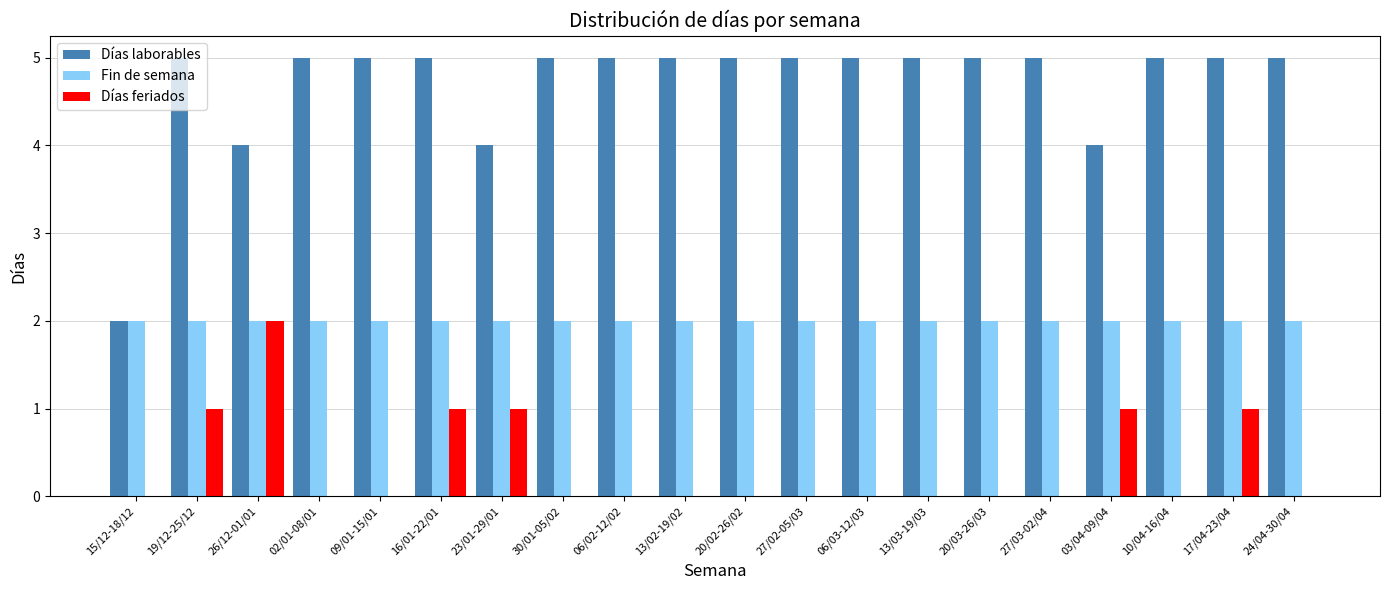

What is the maximum value shown in the chart?

5